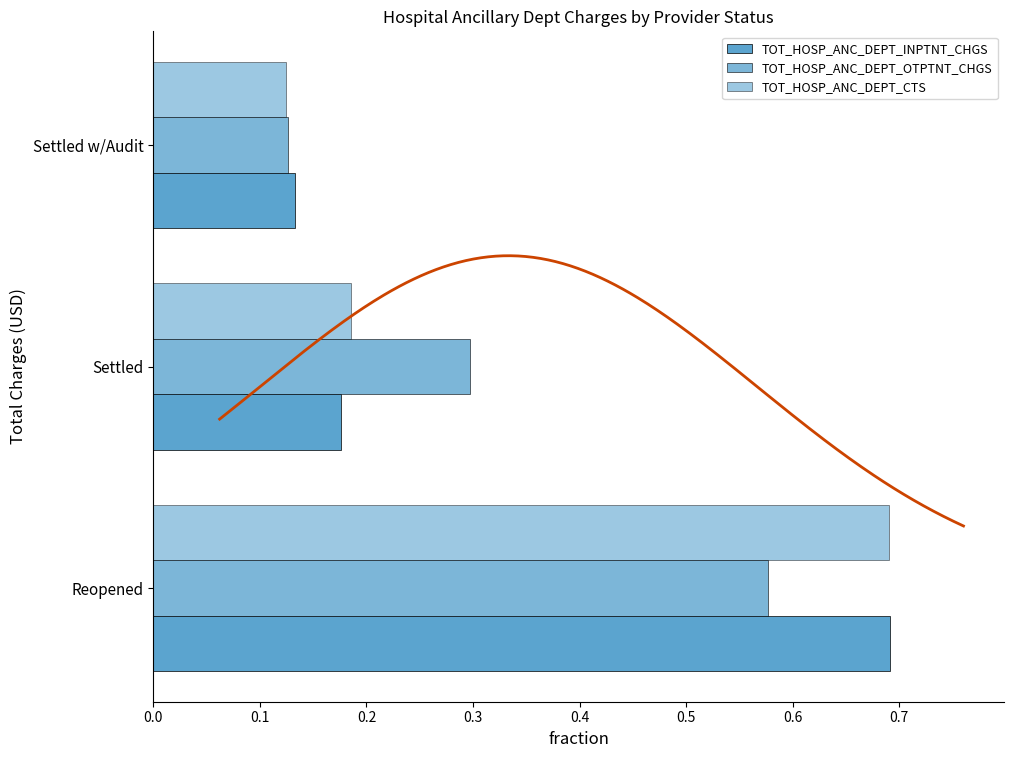

Is it true that TOT_HOSP_ANC_DEPT_OTPTNT_CHGS equals 0.3 at Settled?

True